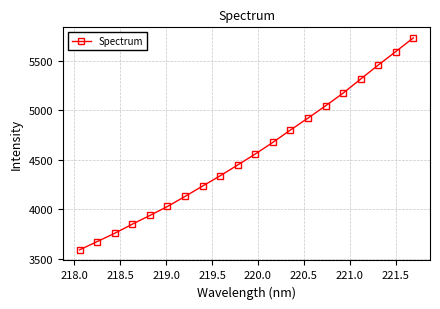

What is the sum of all values?

91256.5